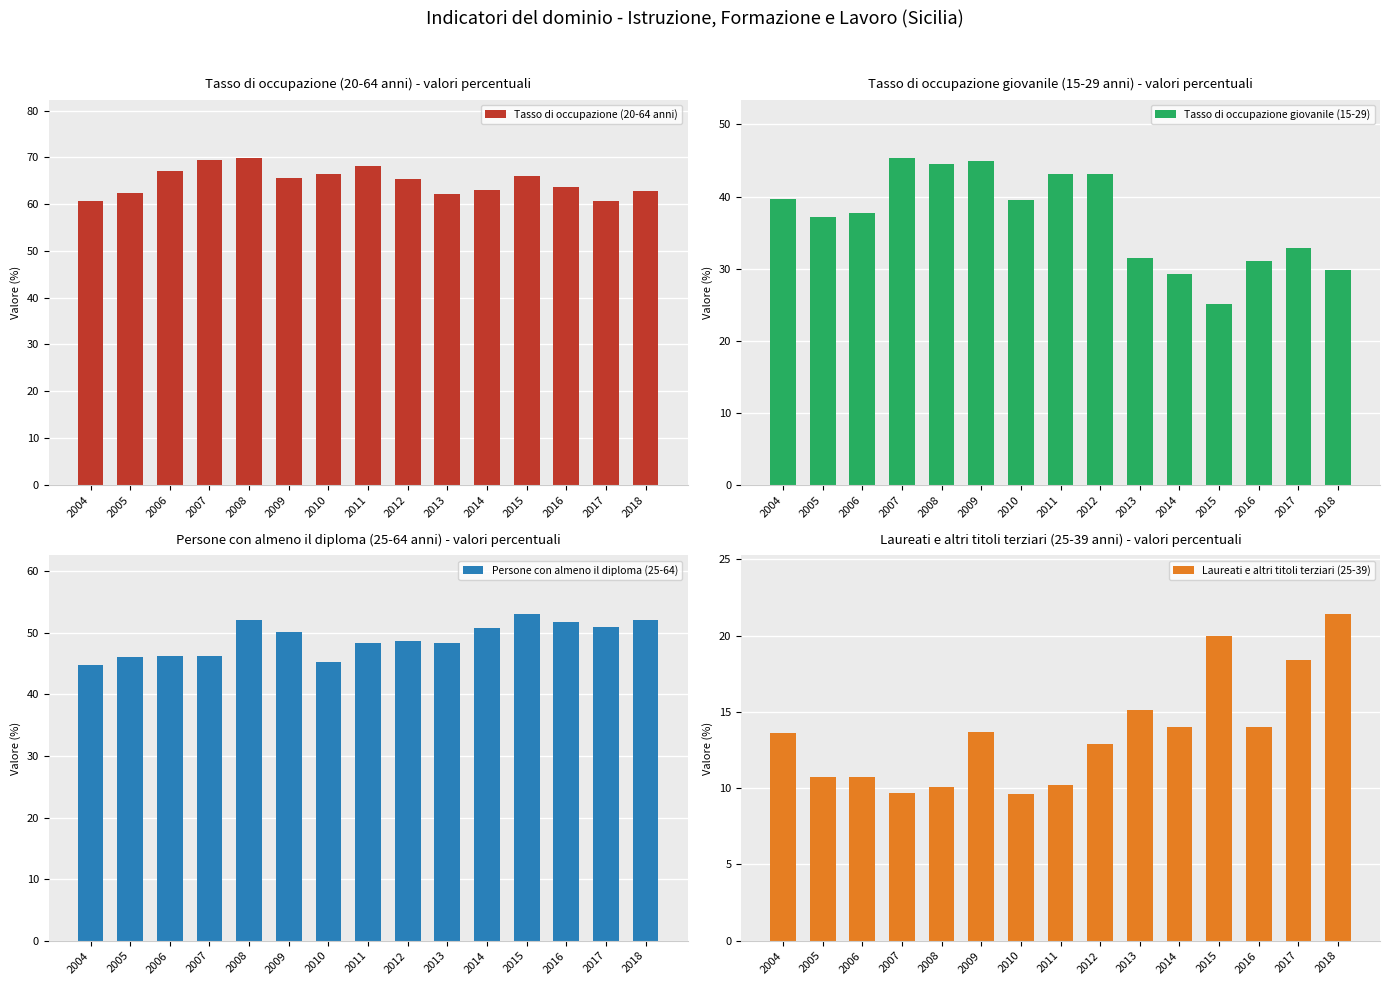

Which label corresponds to the smallest value in the chart?

2010